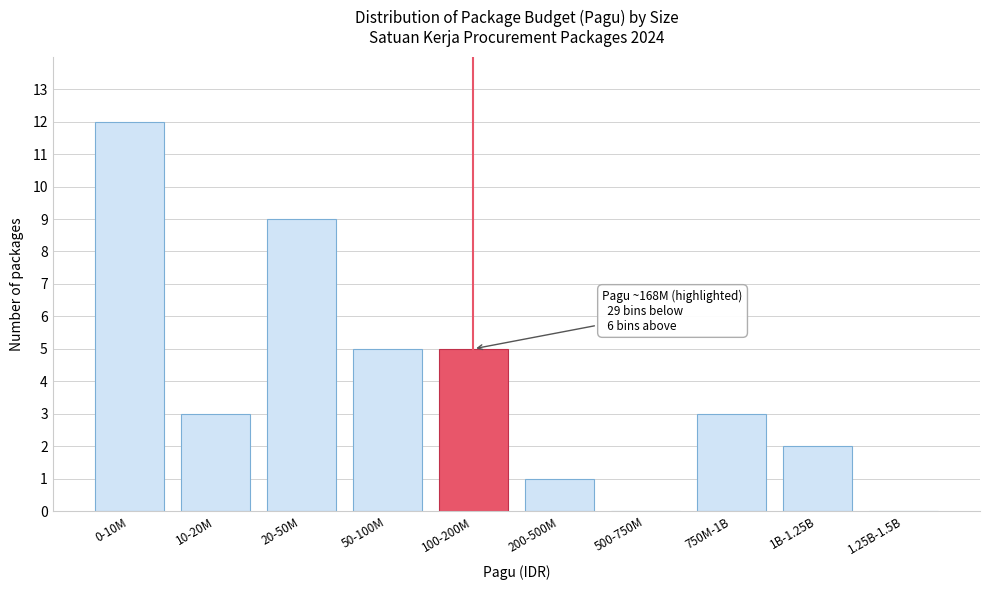

Reading left to right, what are all the values shown in this chart?

0-10M=12	10-20M=3	20-50M=9	50-100M=5	100-200M=5	200-500M=1	500-750M=0	750M-1B=3	1B-1.25B=2	1.25B-1.5B=0